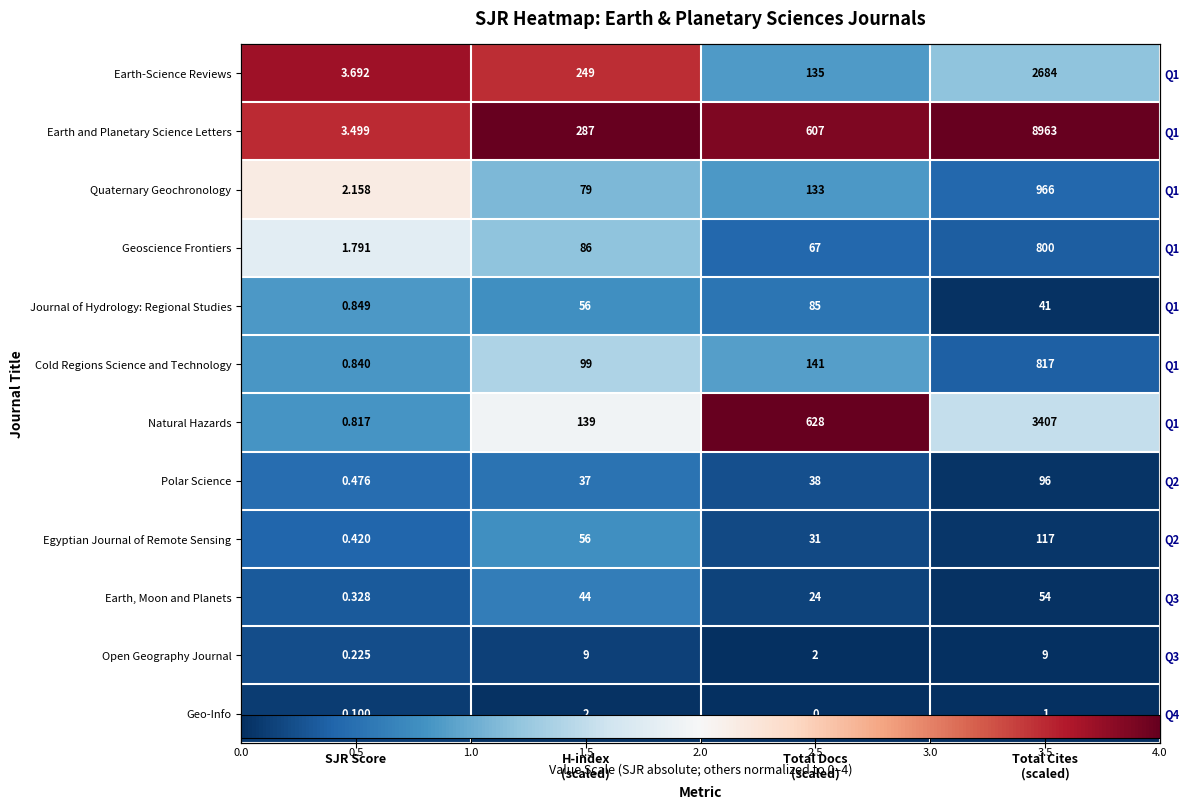

What is the total value across all series at Total Cites
(scaled)?

8.0